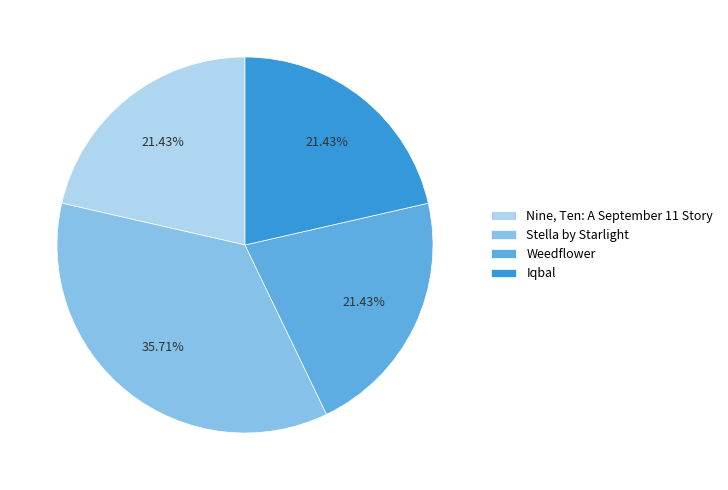

Is it true that Iqbal is 21% of the pie?

True